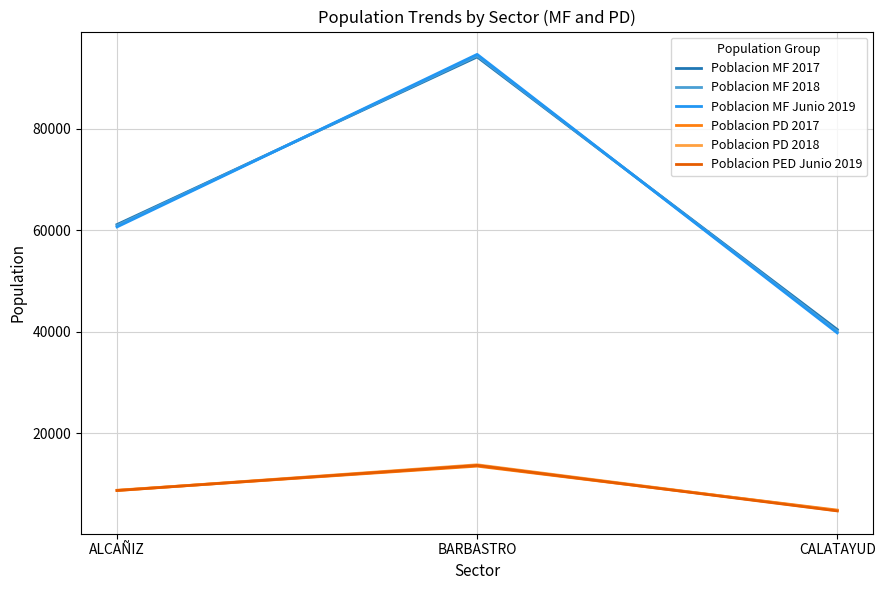

How many lines are shown in the chart?

6